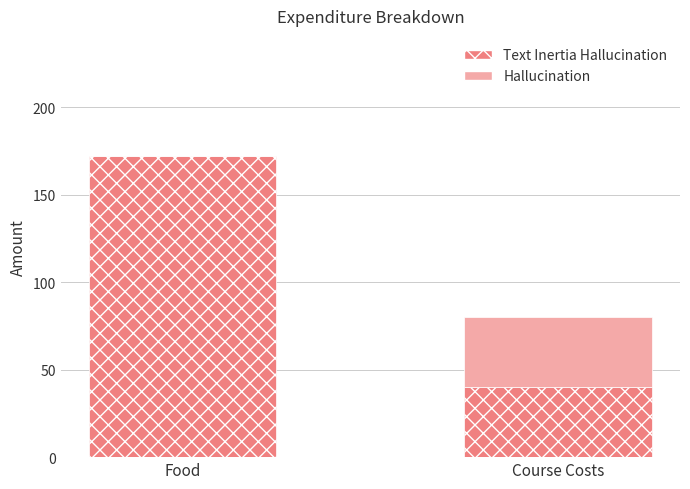

At which category is the sum across all series the highest?

Food